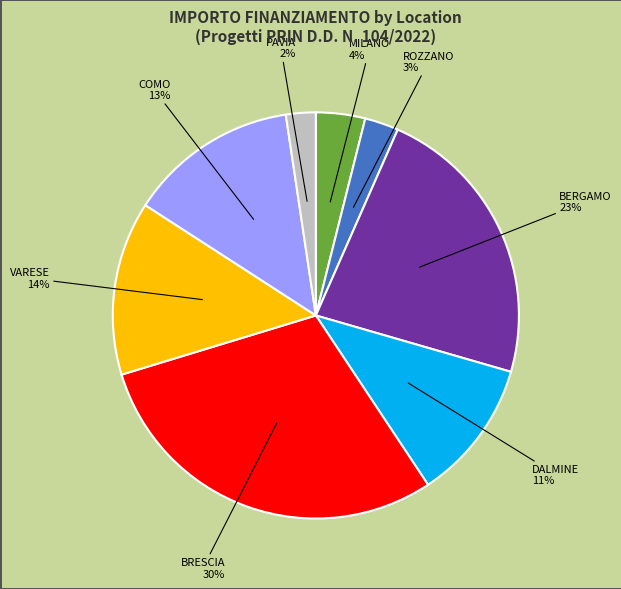

Which category has the biggest portion of the pie?

BRESCIA